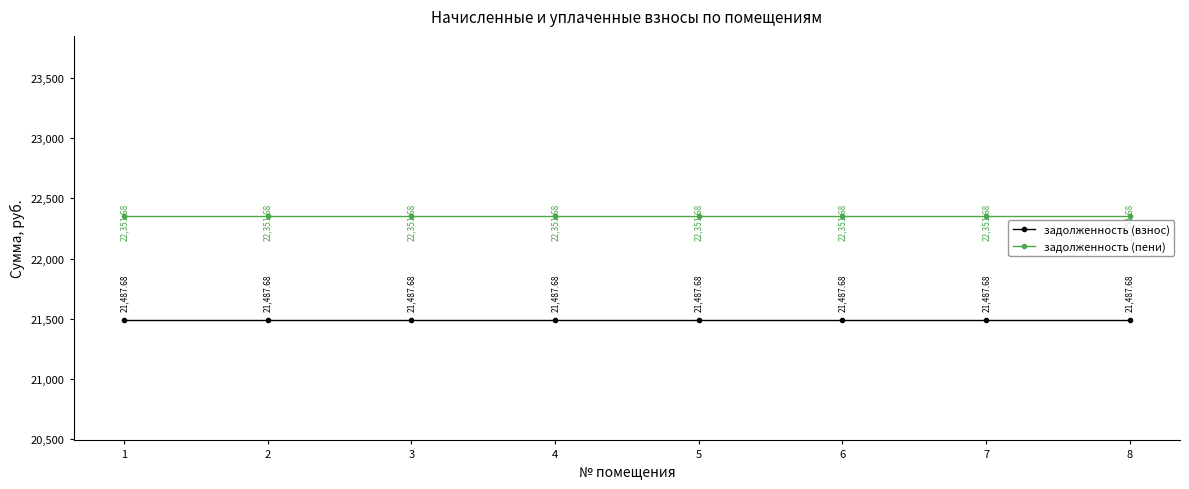

What is the minimum value for задолженность (пени)?

22351.7